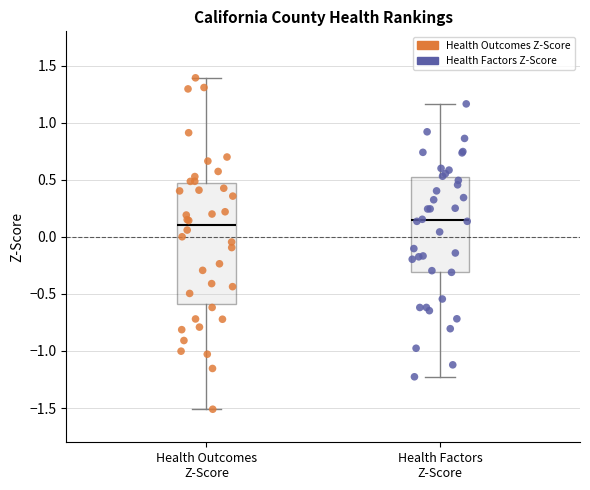

Reading left to right, read every box against the y-axis: the position of its median line, the range the box covers, and the ends of its whiskers. The values are not printed on the chart, so give them approximately, as read against the axis.

Health Outcomes Z-Score: median 0.10, box -0.60 to 0.45, whiskers -1.50 to 1.40
Health Factors Z-Score: median 0.15, box -0.30 to 0.50, whiskers -1.25 to 1.15